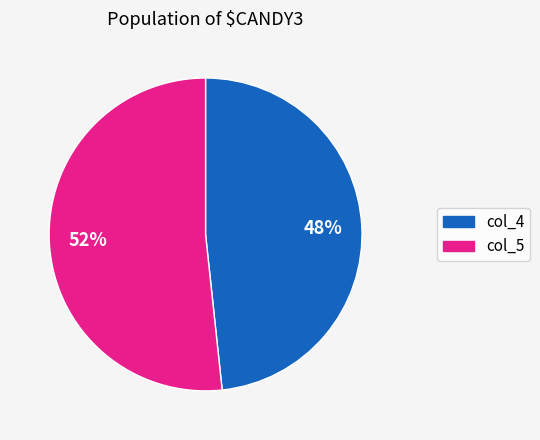

To the nearest percent, what percentage of the pie is col_4?

48%